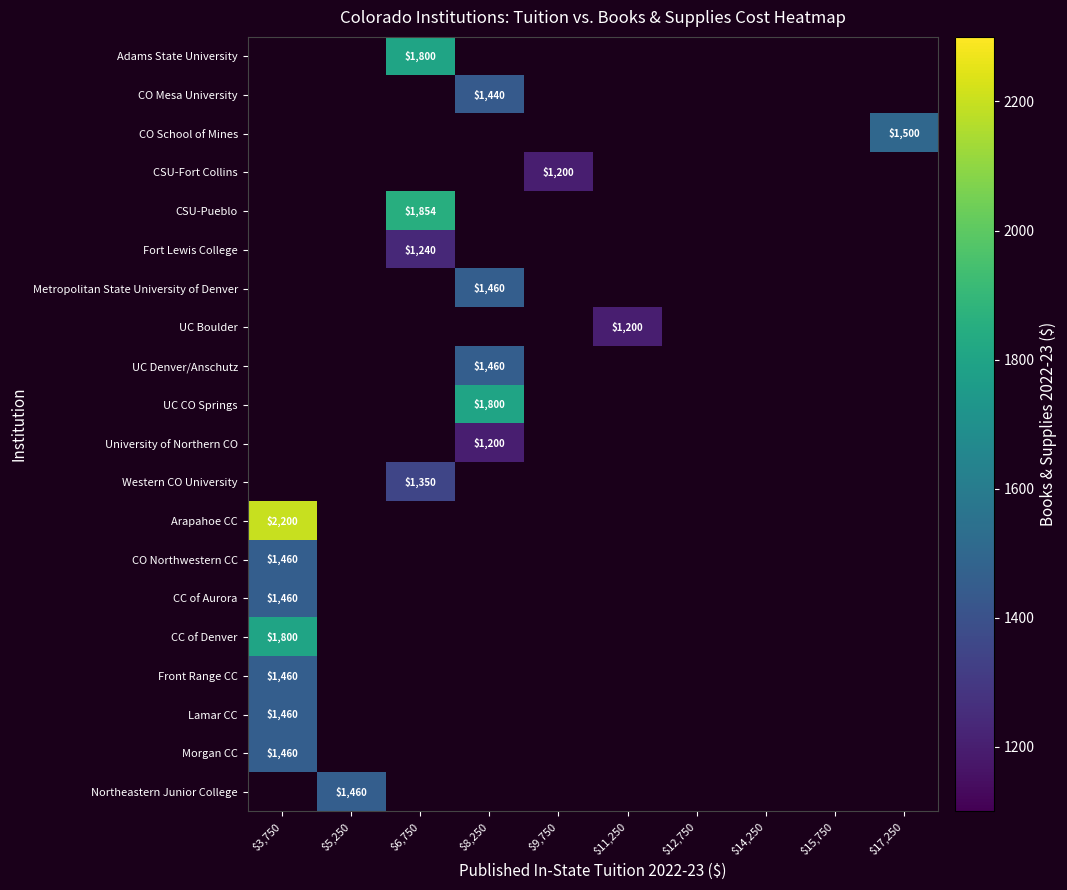

Count the number of data series in this chart.

20